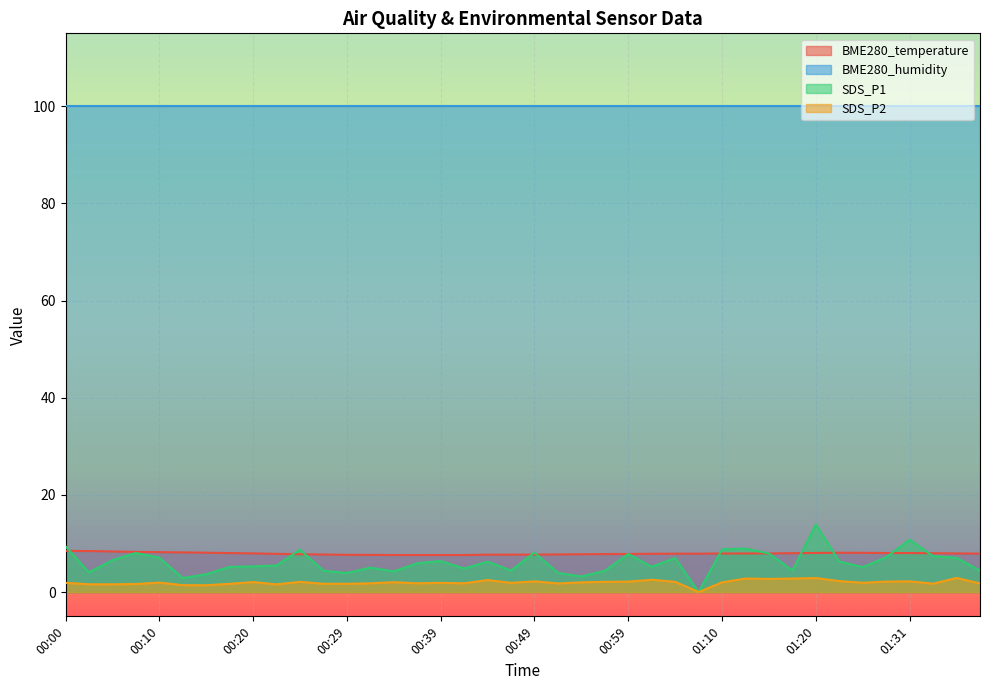

What is the average value of the SDS_P1 series?

6.1